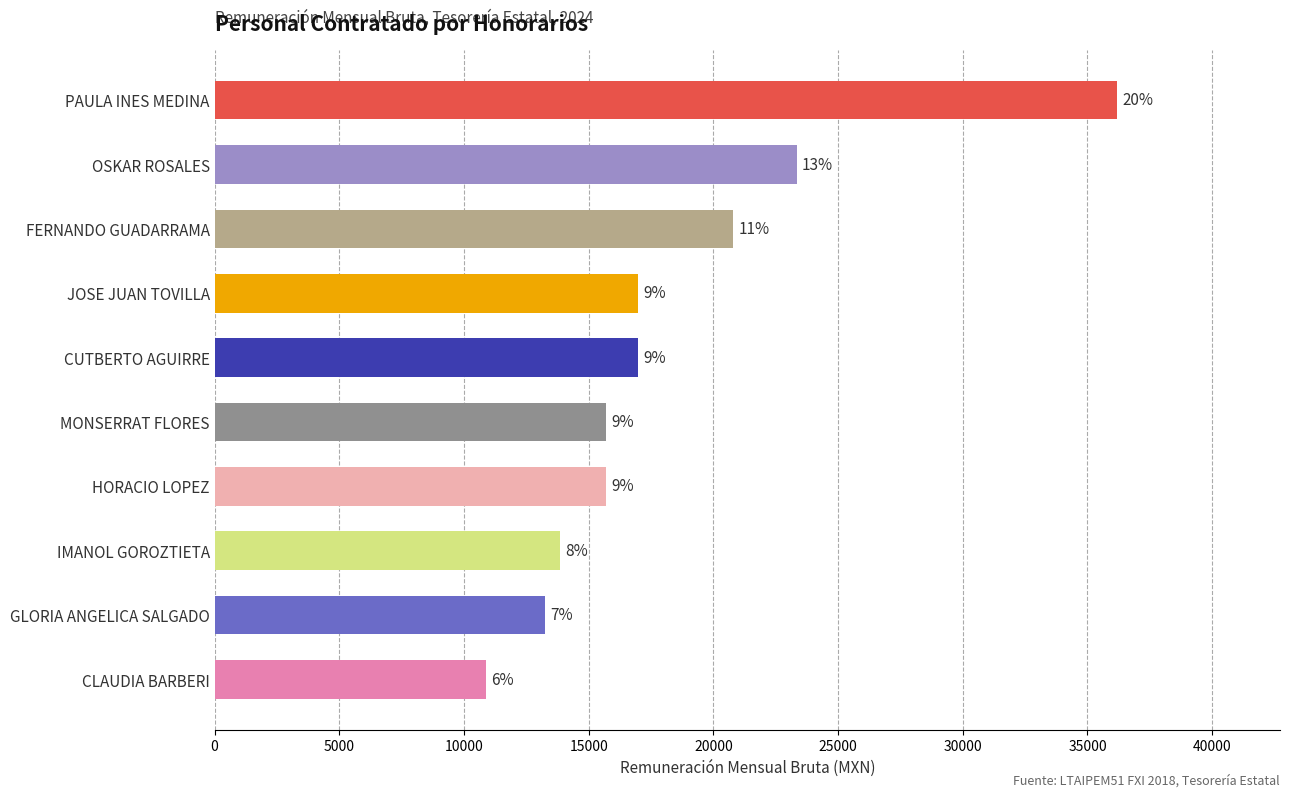

Does the chart contain any negative values?

No